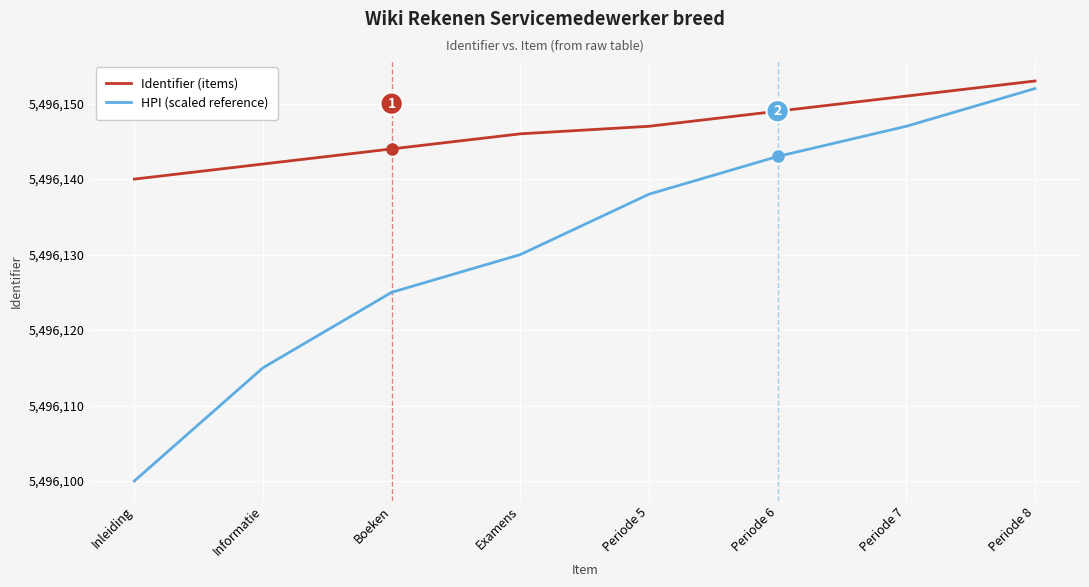

The value of Identifier (items) at Informatie is 5496142. True or false?

True